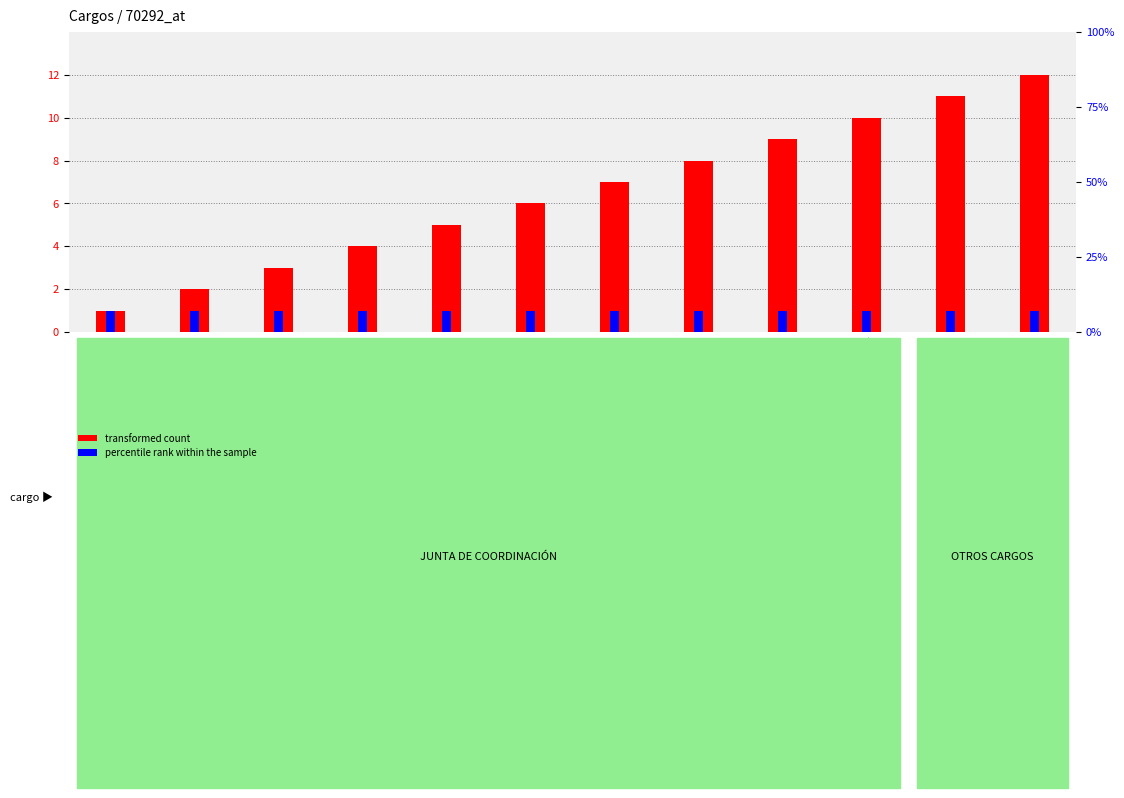

True or false: percentile rank within the sample has a value of 1 at LÁRRAGA DELGADO.

True